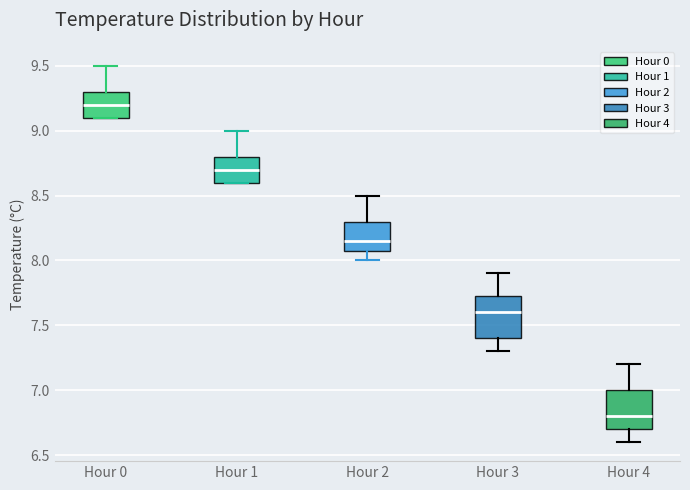

Reading left to right, read every box against the y-axis: the position of its median line, the range the box covers, and the ends of its whiskers. The values are not printed on the chart, so give them approximately, as read against the axis.

Hour 0: median 9.20, box 9.10 to 9.30, whiskers 9.10 to 9.50
Hour 1: median 8.70, box 8.60 to 8.80, whiskers 8.60 to 9.00
Hour 2: median 8.15, box 8.10 to 8.30, whiskers 8.00 to 8.50
Hour 3: median 7.60, box 7.40 to 7.75, whiskers 7.30 to 7.90
Hour 4: median 6.80, box 6.70 to 7.00, whiskers 6.60 to 7.20